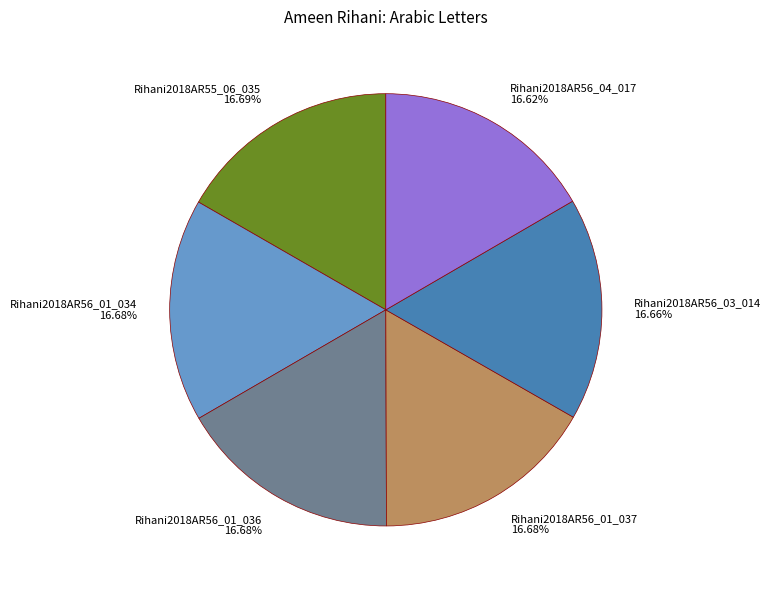

Does Rihani2018AR56_01_034 account for over 50% of the chart?

No